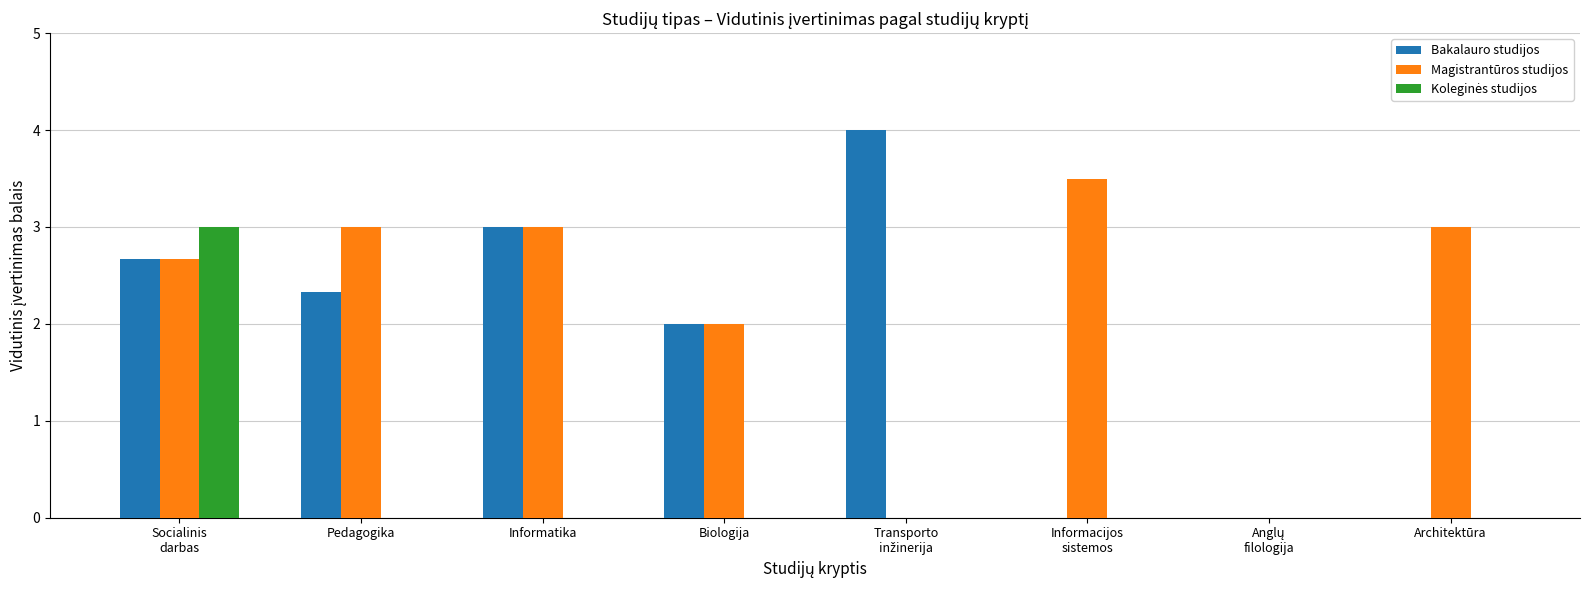

How many categories are shown in the chart?

8